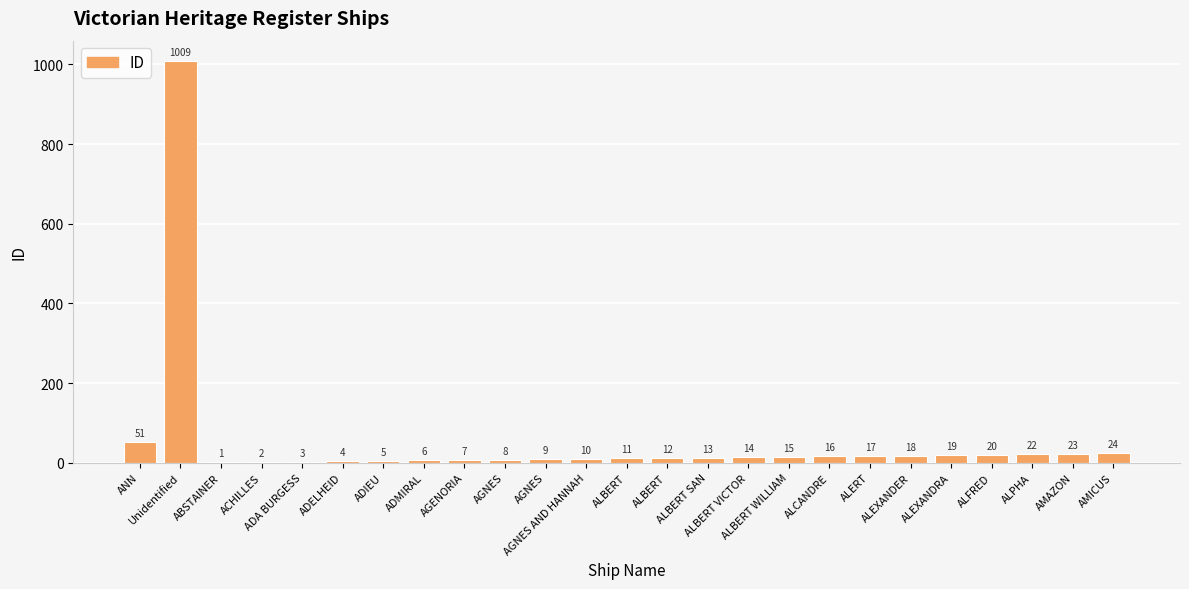

Reading right to left, extract all data points from this chart.

24	23	22	20	19	18	17	16	15	14	13	12	11	10	9	8	7	6	5	4	3	2	1	1009	51